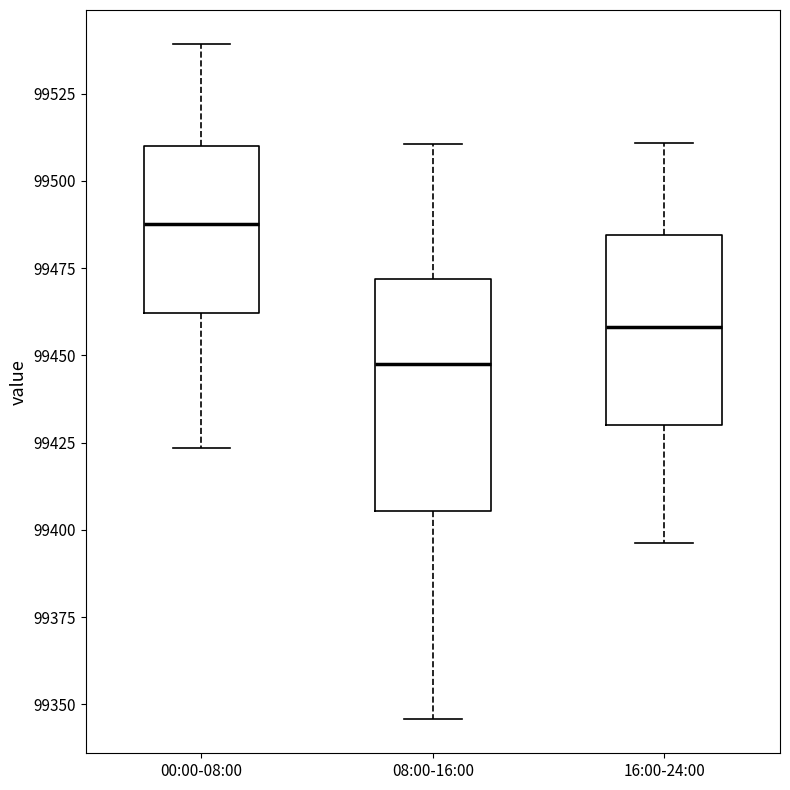

Which box has the lowest median line?

08:00-16:00